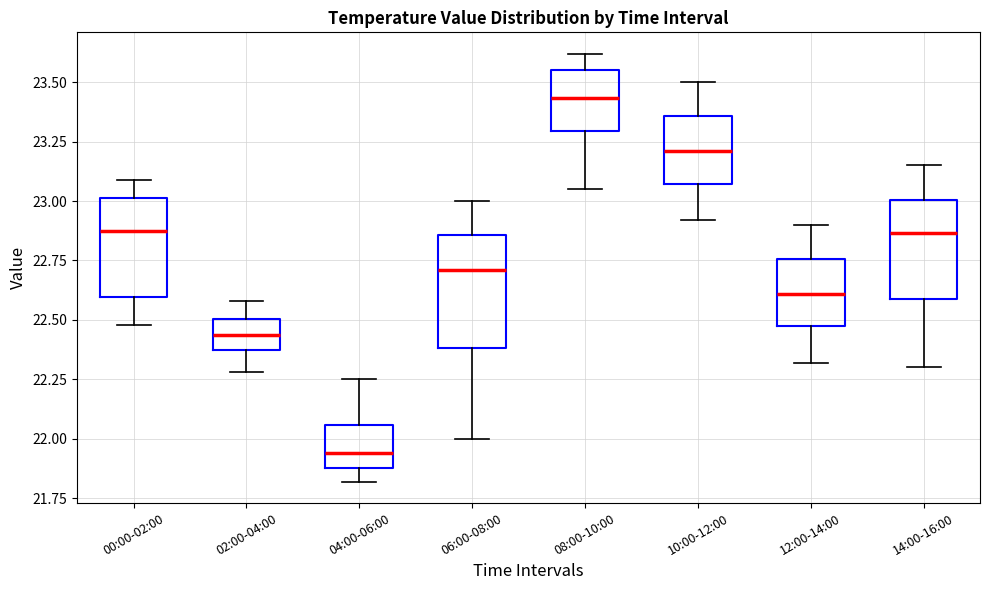

Which box has the lowest median line?

04:00-06:00